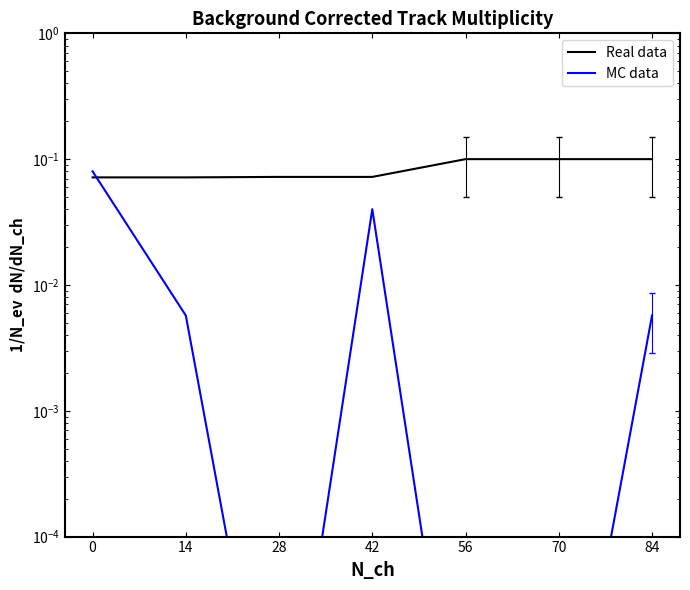

Where is the first local maximum for col_9?

42